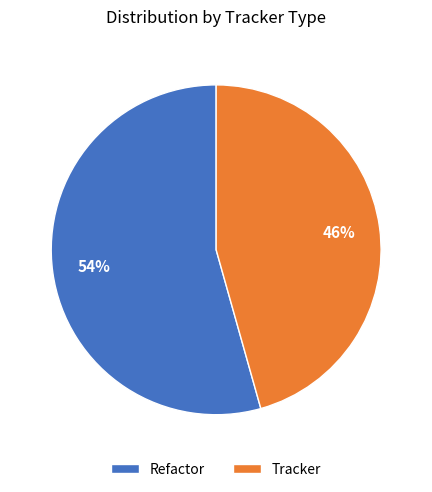

How many segments does this pie chart have?

2